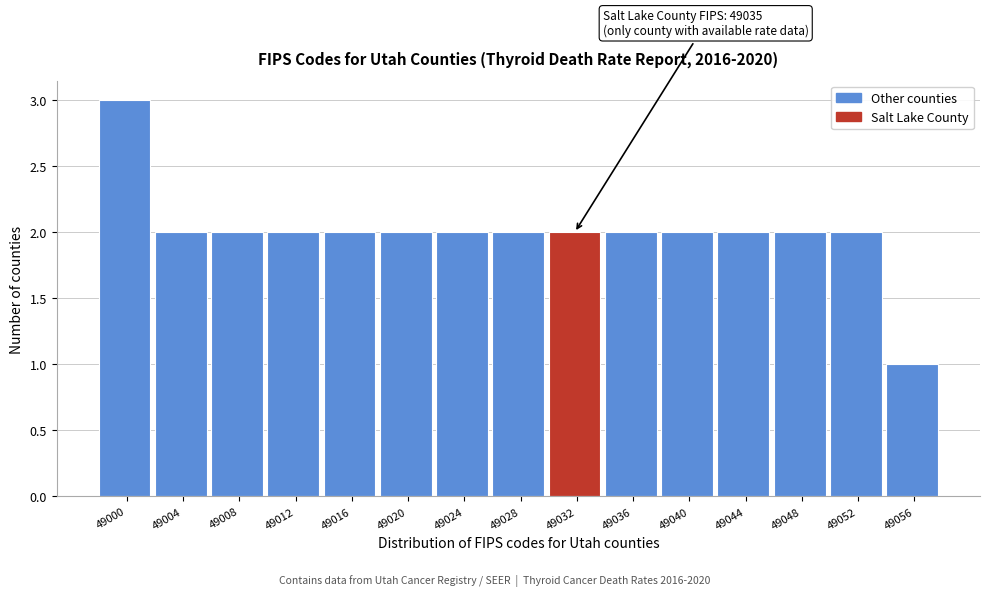

Reading right to left, what are all the values shown in this chart?

49056=1	49052=2	49048=2	49044=2	49040=2	49036=2	49032=2	49028=2	49024=2	49020=2	49016=2	49012=2	49008=2	49004=2	49000=3